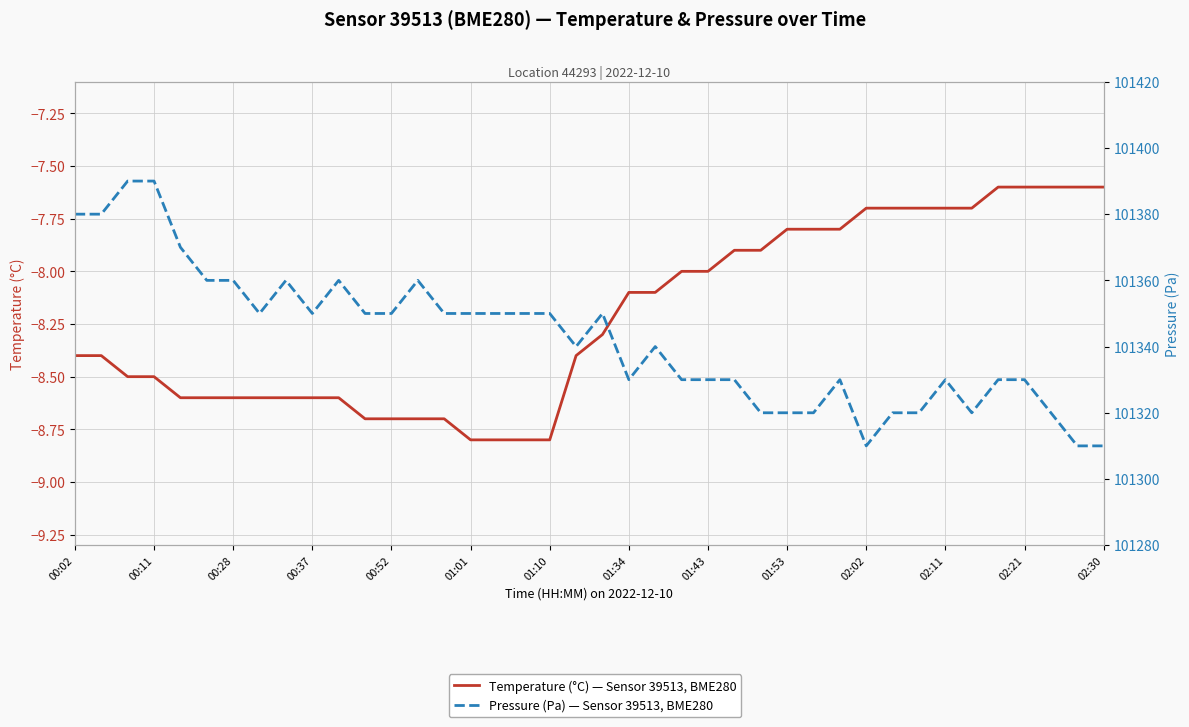

How many data points in Temperature (°C) — Sensor 39513, BME280 are less than -8?

23